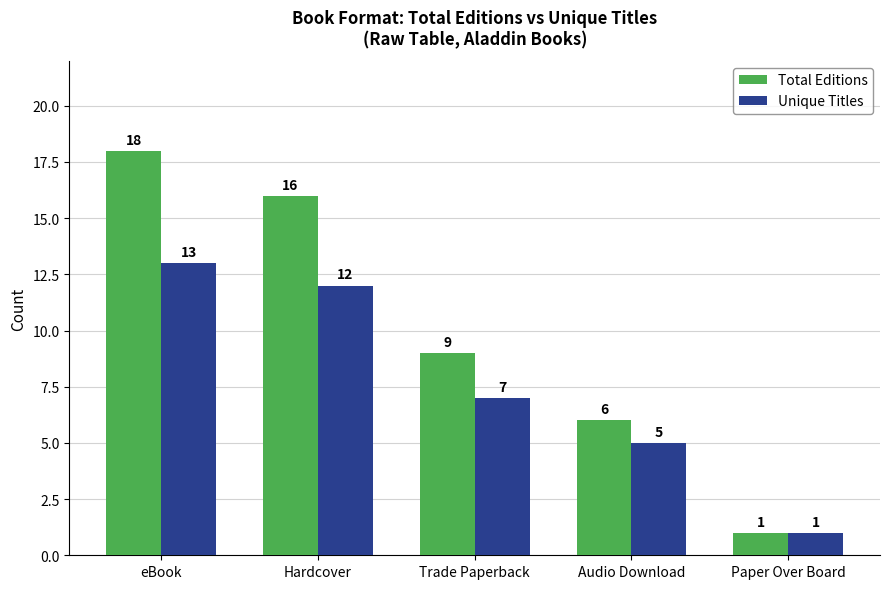

Which series changed the most between Hardcover and Paper Over Board?

Total Editions